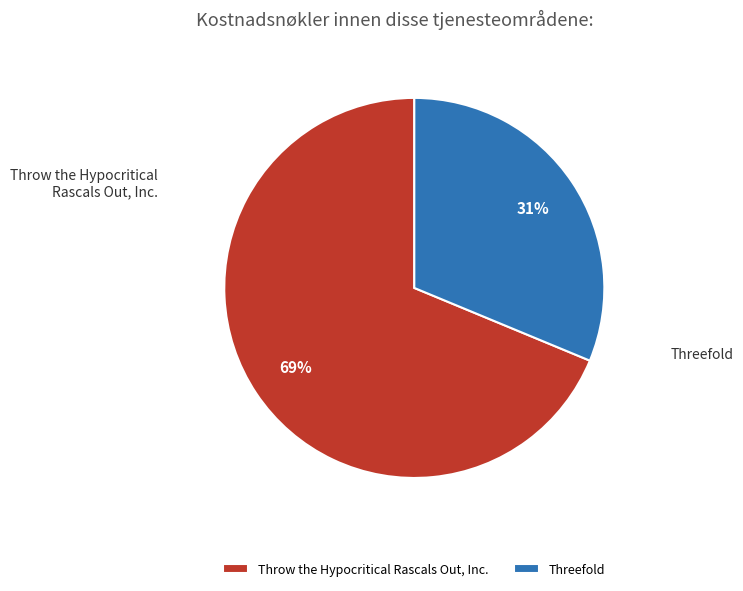

To the nearest percent, what portion does Threefold represent?

31%